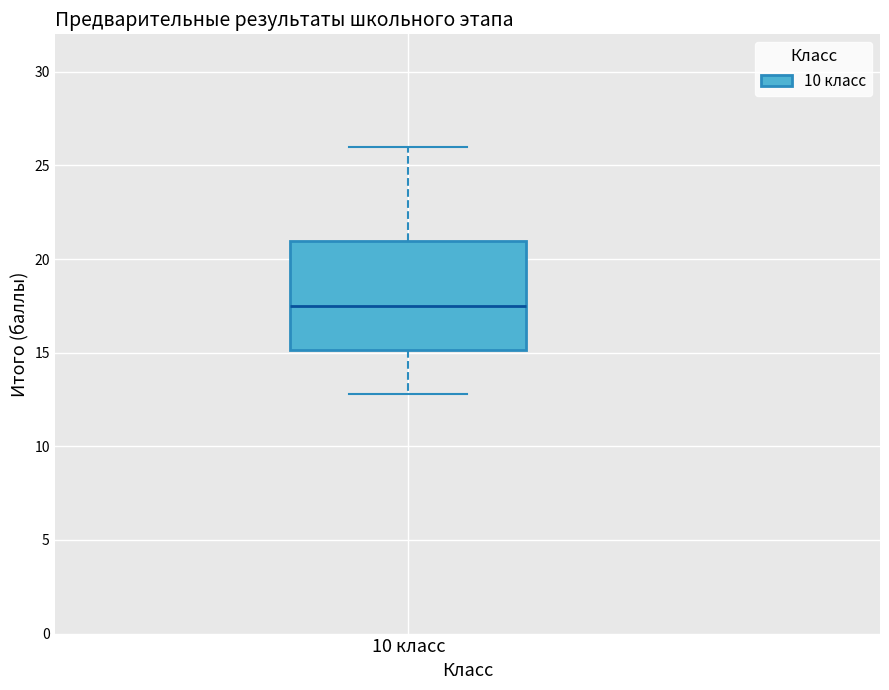

Read this box plot against the y-axis: the position of the median line, the range covered by the box, and the ends of both whiskers. The values are not printed on the chart, so give them approximately, as read against the axis.

median 17.5, box 15.0 to 21.0, whiskers 13.0 to 26.0